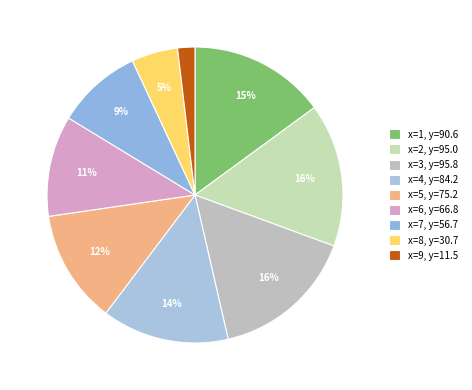

How many segments does this pie chart have?

9